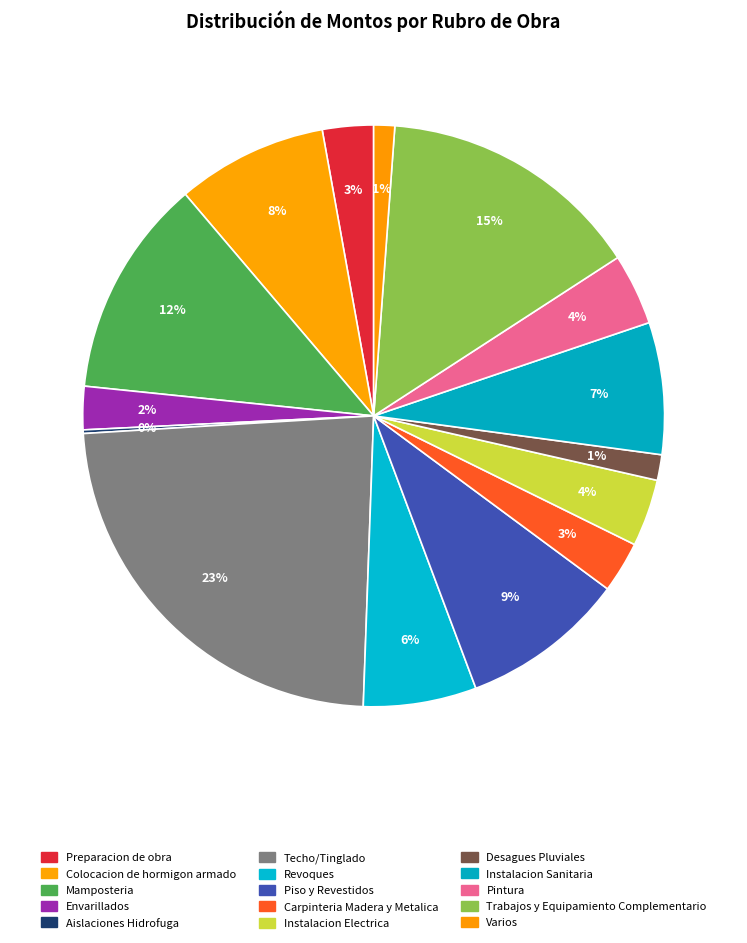

Between Varios and Mamposteria, which is larger?

Mamposteria